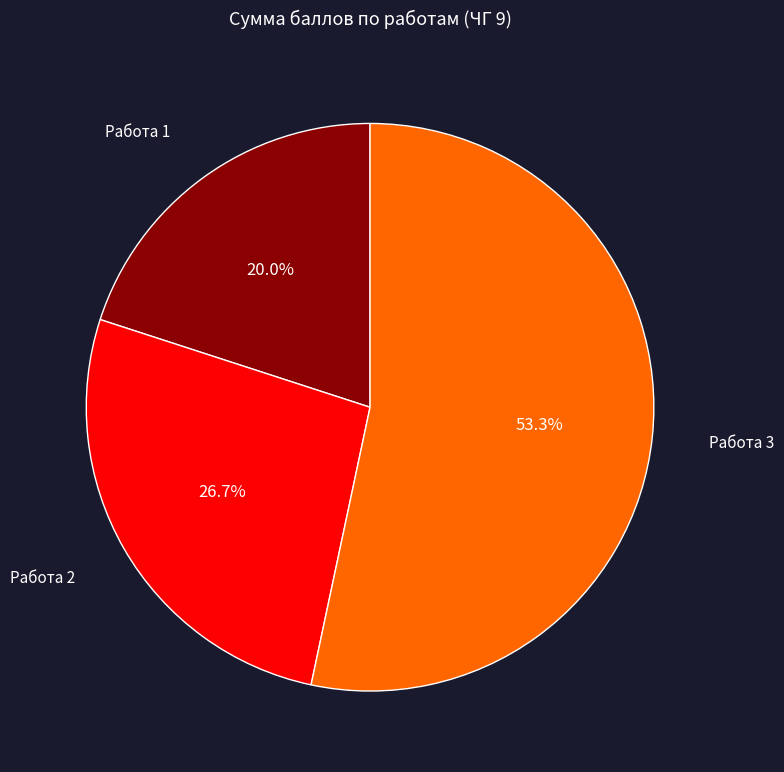

How many segments does this pie chart have?

3